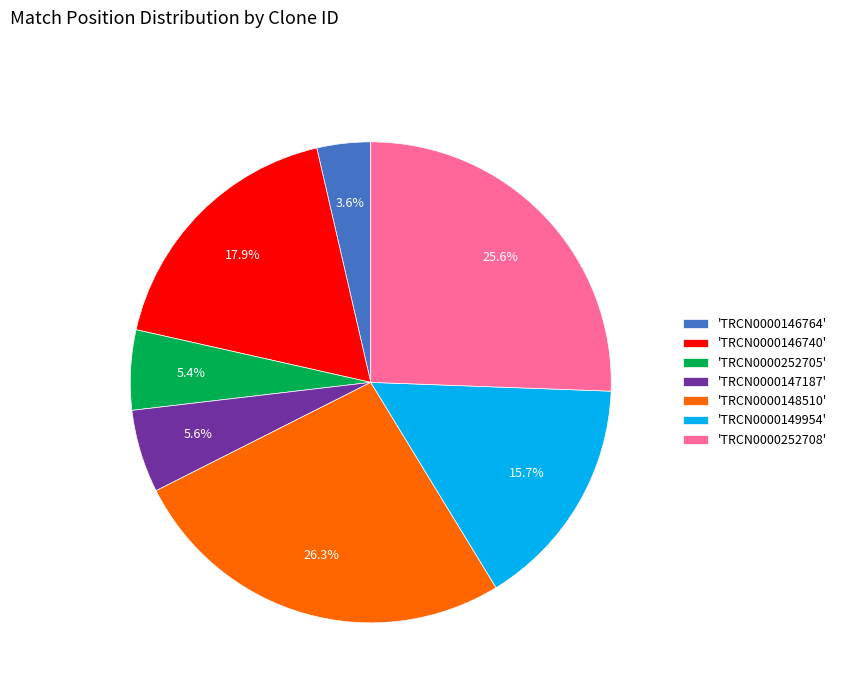

Approximately how many times larger is the value at 'TRCN0000146740' compared to 'TRCN0000148510'?

0.7